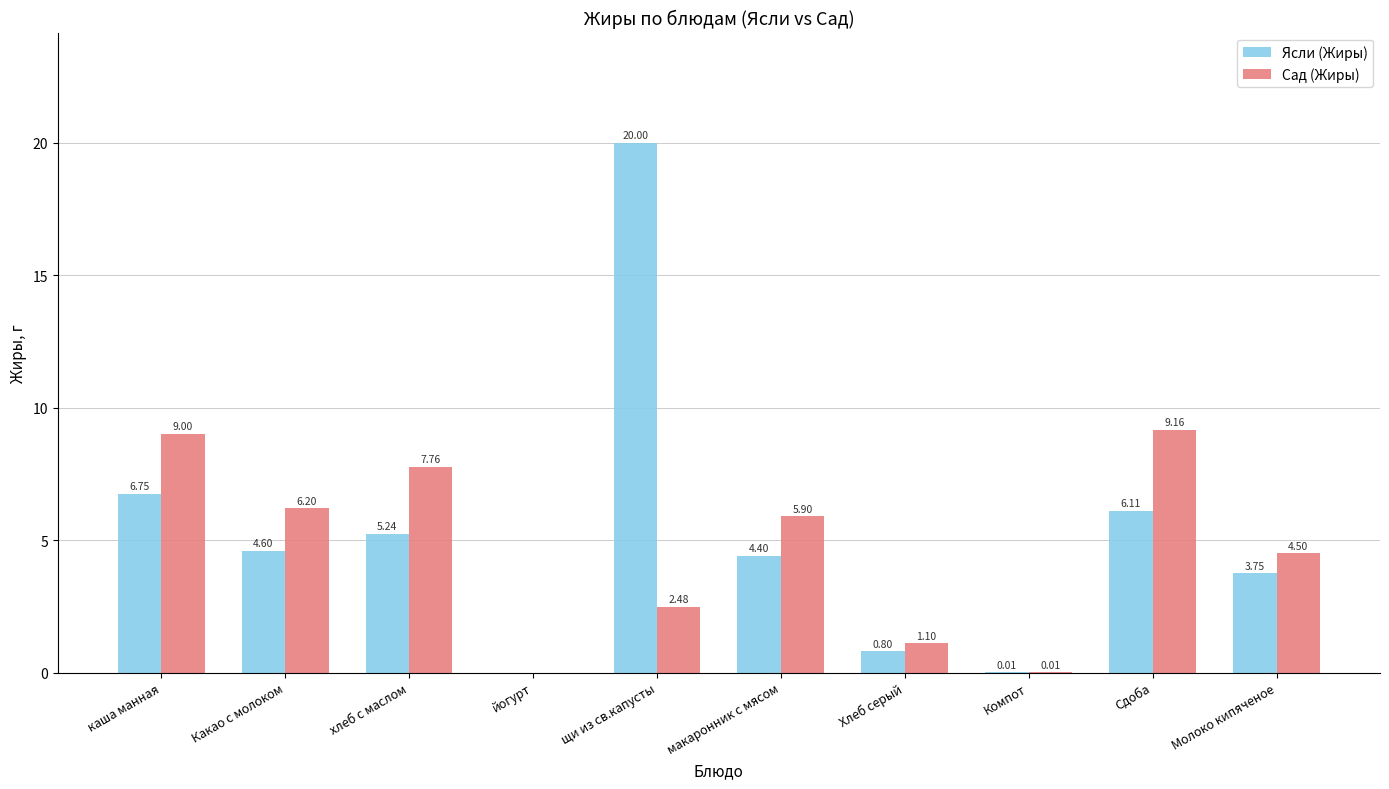

Which series changed the most between хлеб с маслом and Молоко кипяченое?

Сад (Жиры)